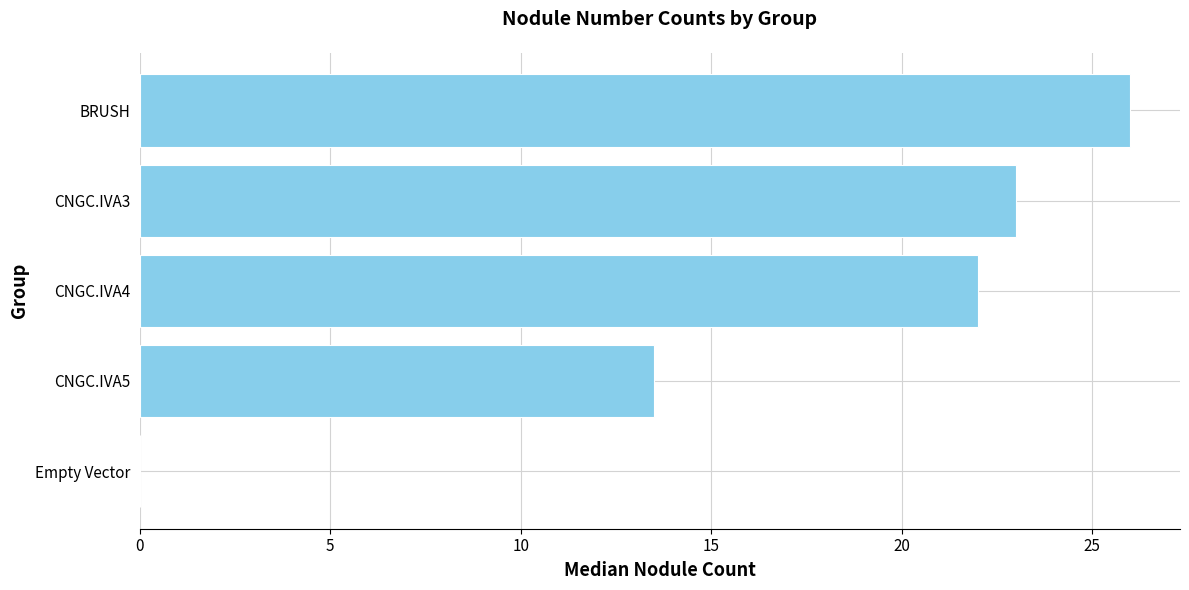

Reading bottom to top, transcribe all the data shown in this chart.

Empty Vector=0.0	CNGC.IVA5=13.5	CNGC.IVA4=22.0	CNGC.IVA3=23.0	BRUSH=26.0